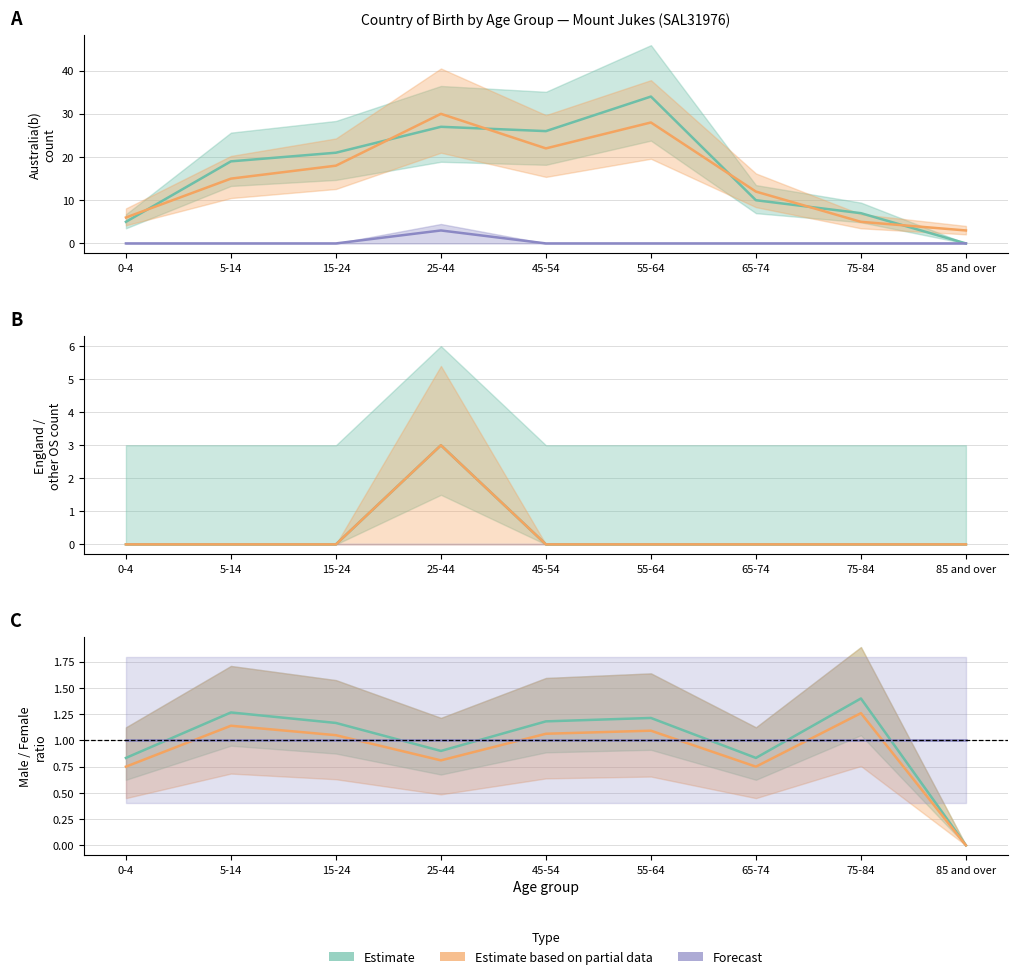

How many series are shown in this chart?

3